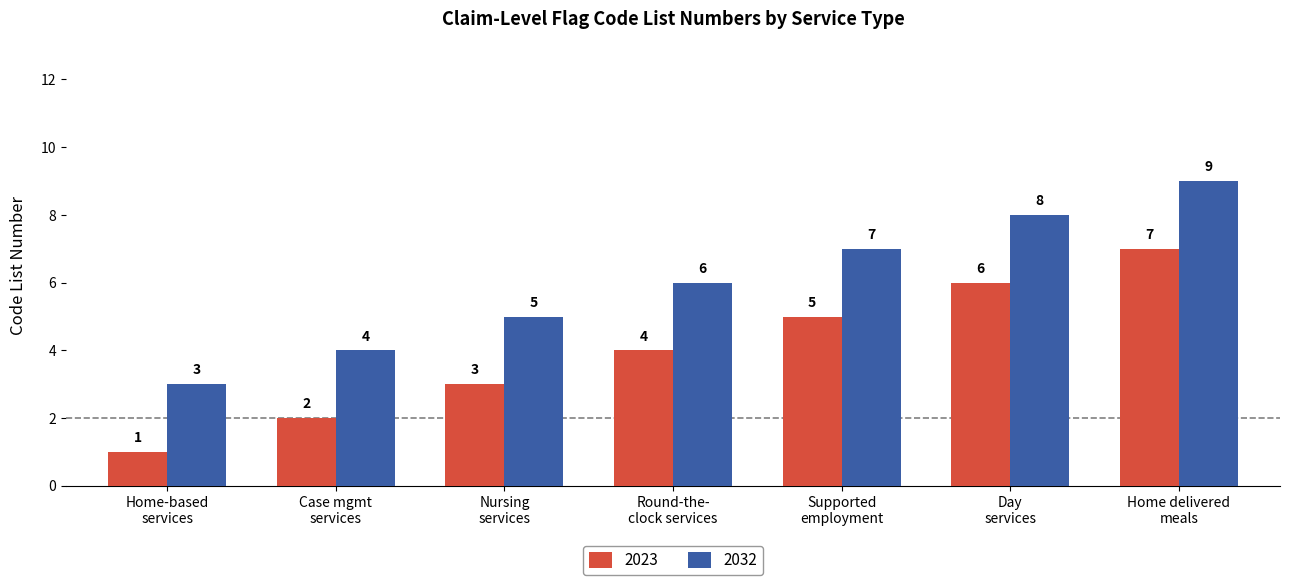

What is the maximum value for 2032?

9